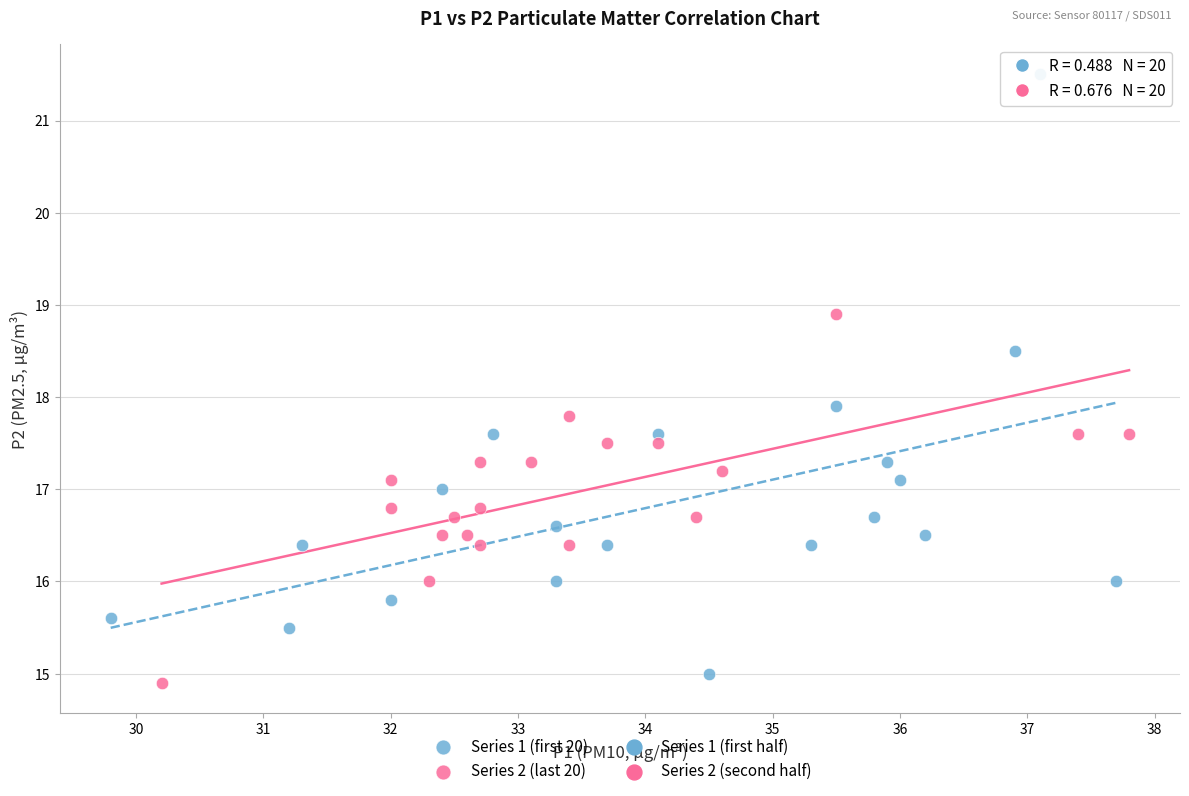

Which series contains the highest Y value?

Series 1 (first 20)